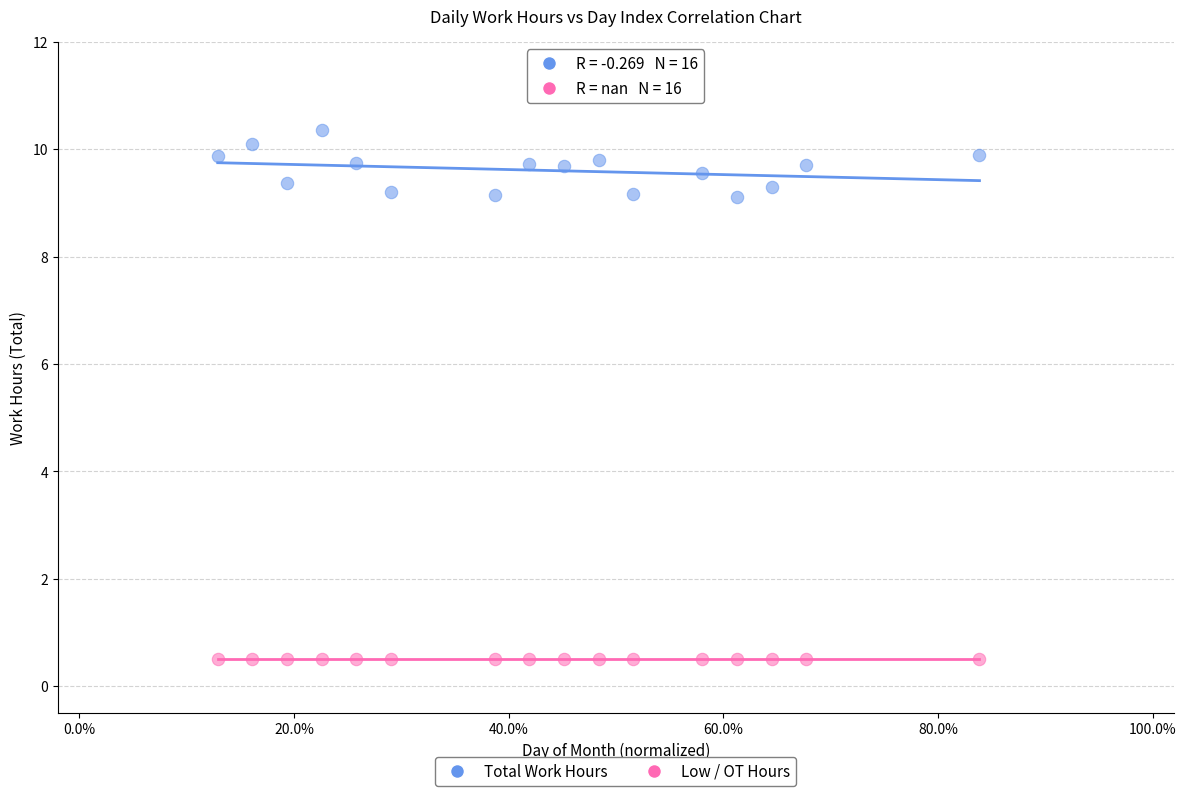

Which series reaches the maximum Y coordinate?

Total Work Hours